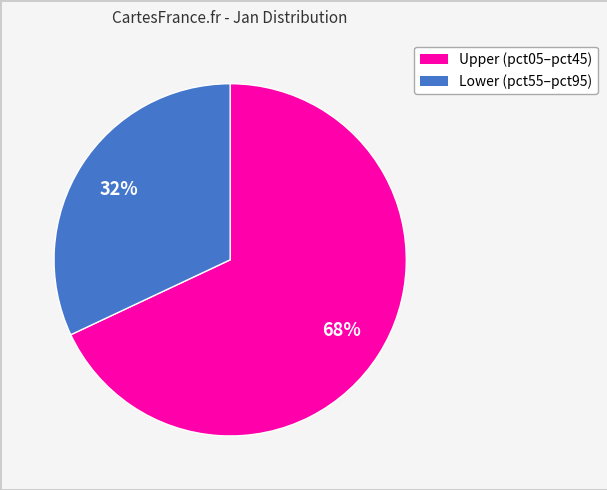

To the nearest percent, what is the average slice percentage?

50%